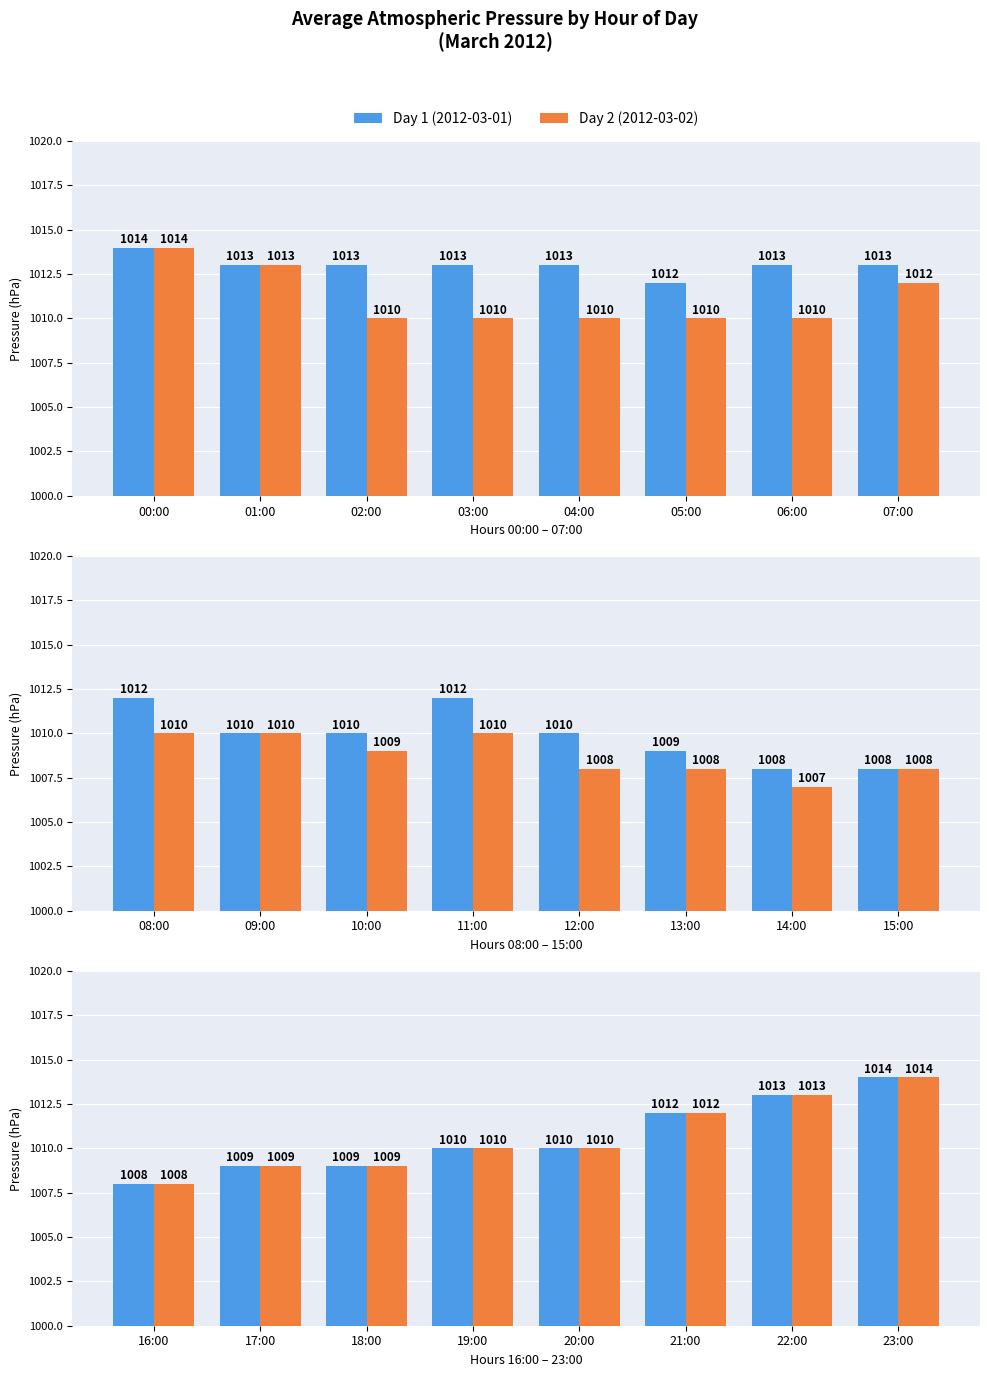

What is the value of the Day 1 (2012-03-01) bar at the 2nd from the left?

1009